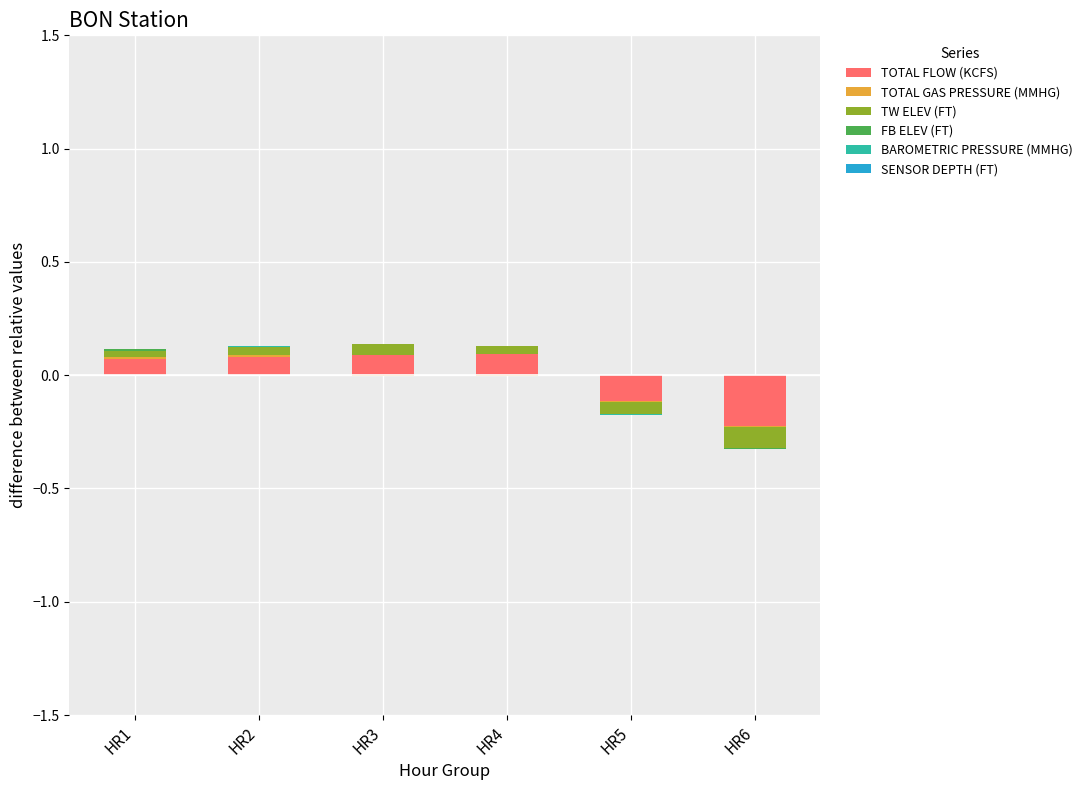

Between HR3 and HR5, which series saw the biggest shift?

TOTAL FLOW (KCFS)